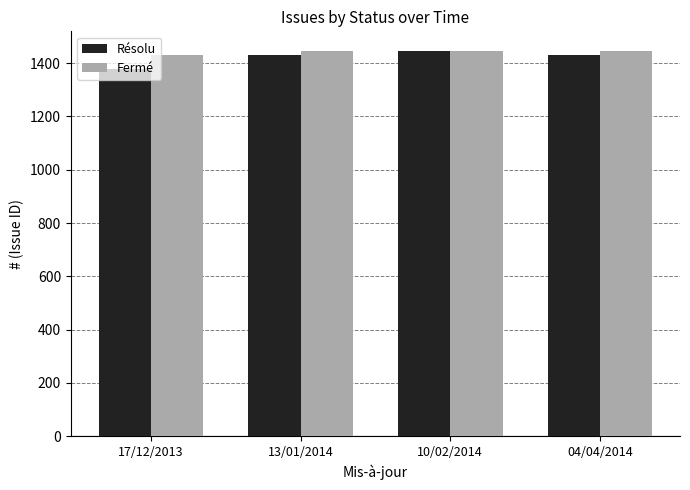

Is it true that Fermé equals 2506 at 13/01/2014?

False